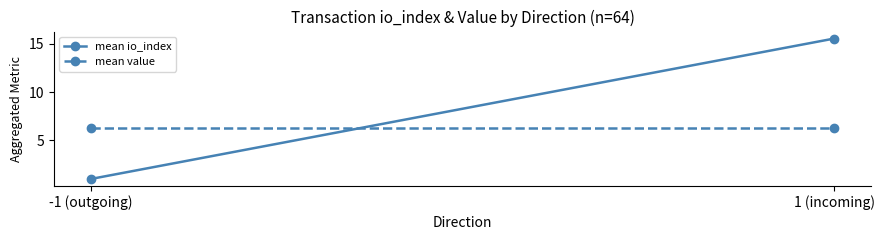

What is the approximate value of mean io_index at 1 (incoming)?

15.5